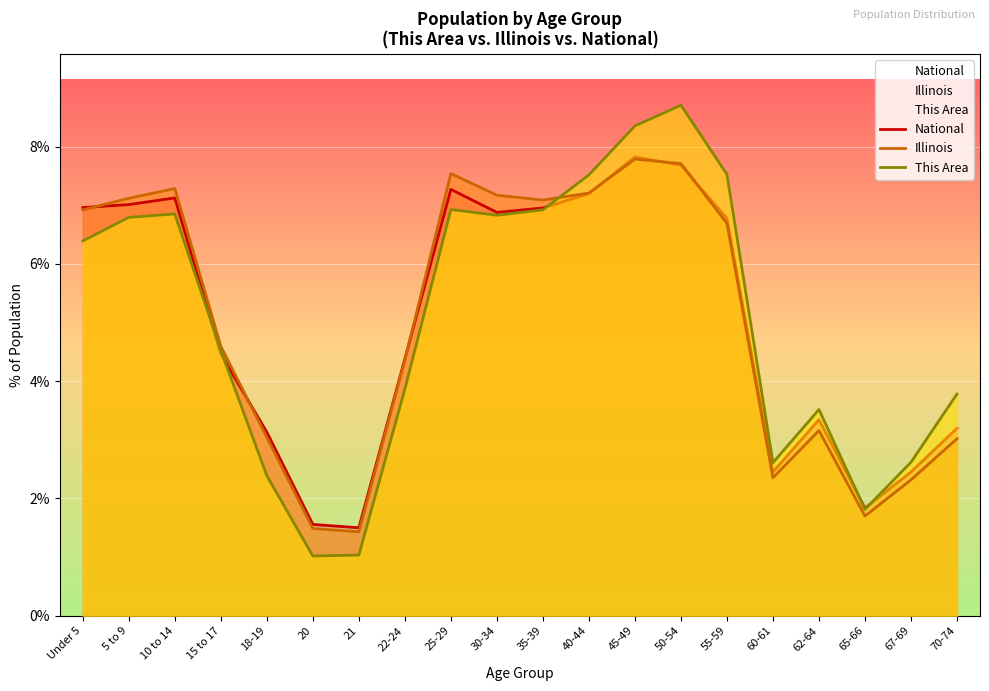

Count the number of categories in the chart.

20